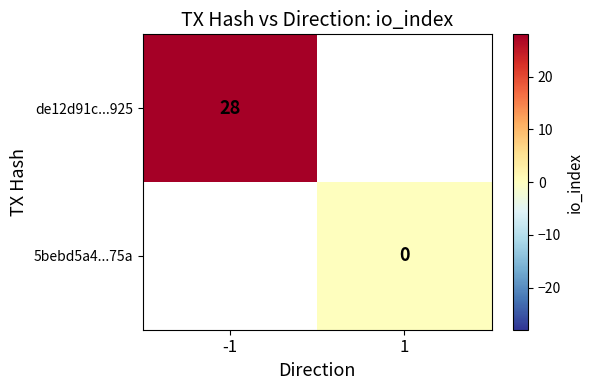

Which label corresponds to the smallest value in the chart?

1